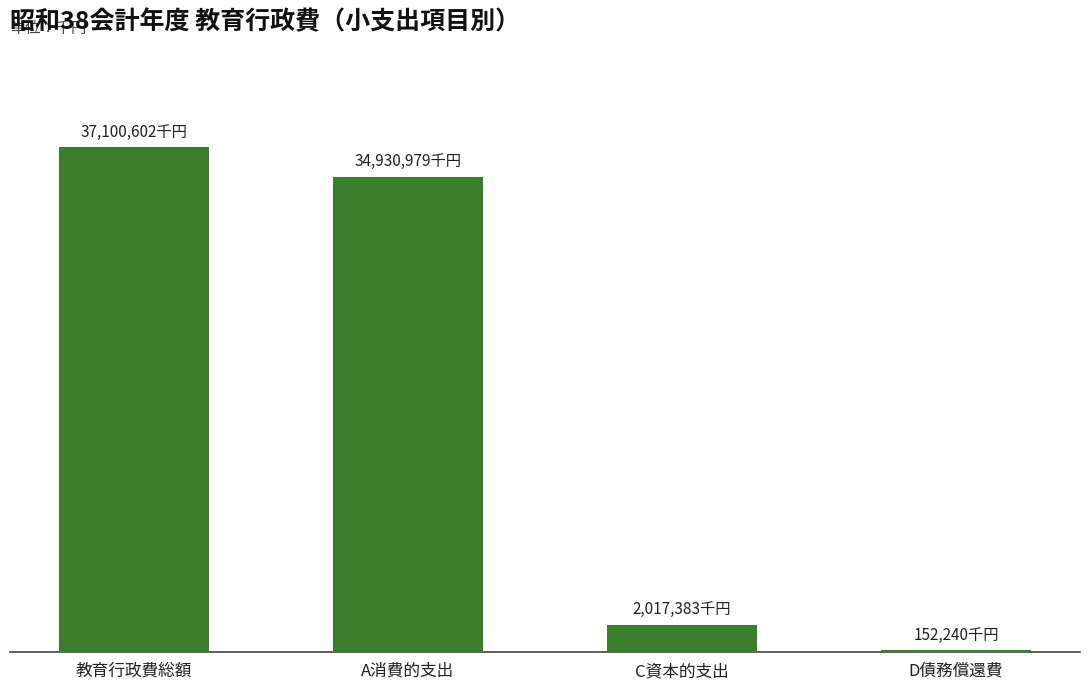

What is the change in value from A消費的支出 to C資本的支出?

-32913596